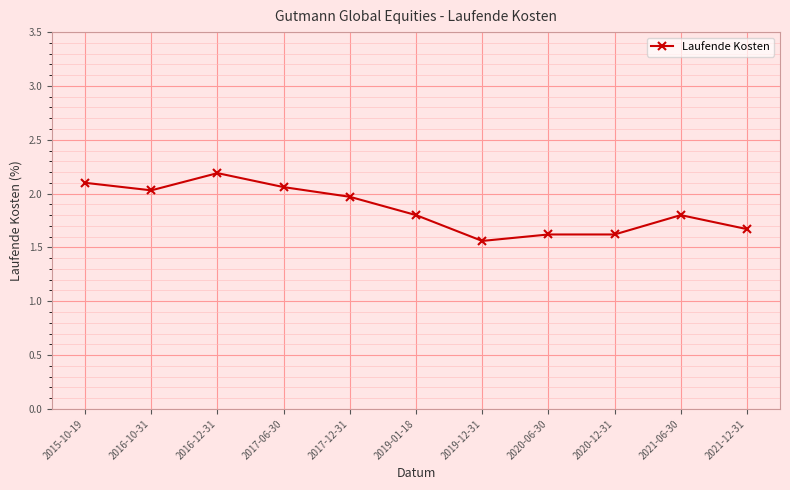

At which category does the chart reach its minimum across all series?

2019-12-31